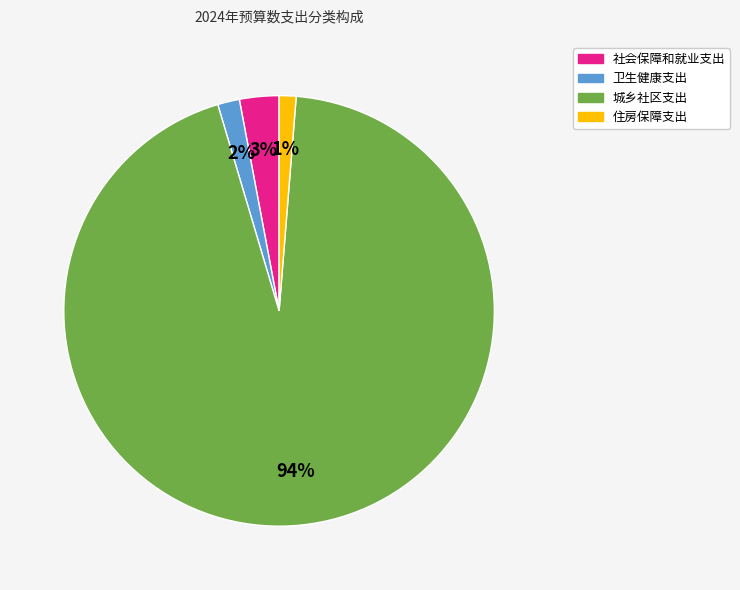

Which category has the biggest portion of the pie?

城乡社区支出